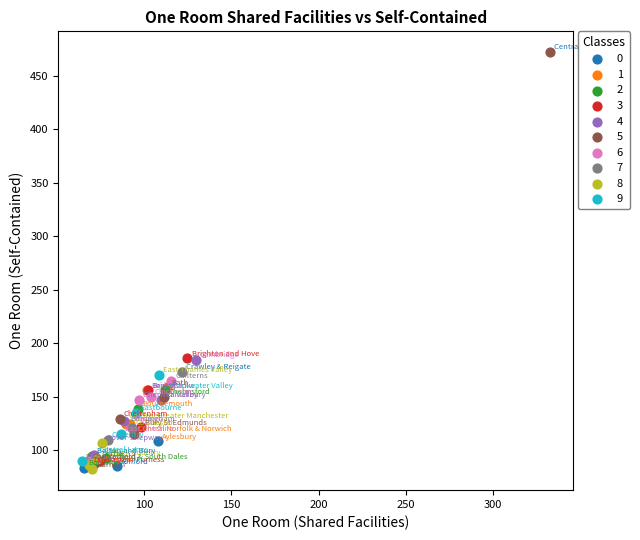

Which series contains the highest Y value?

5